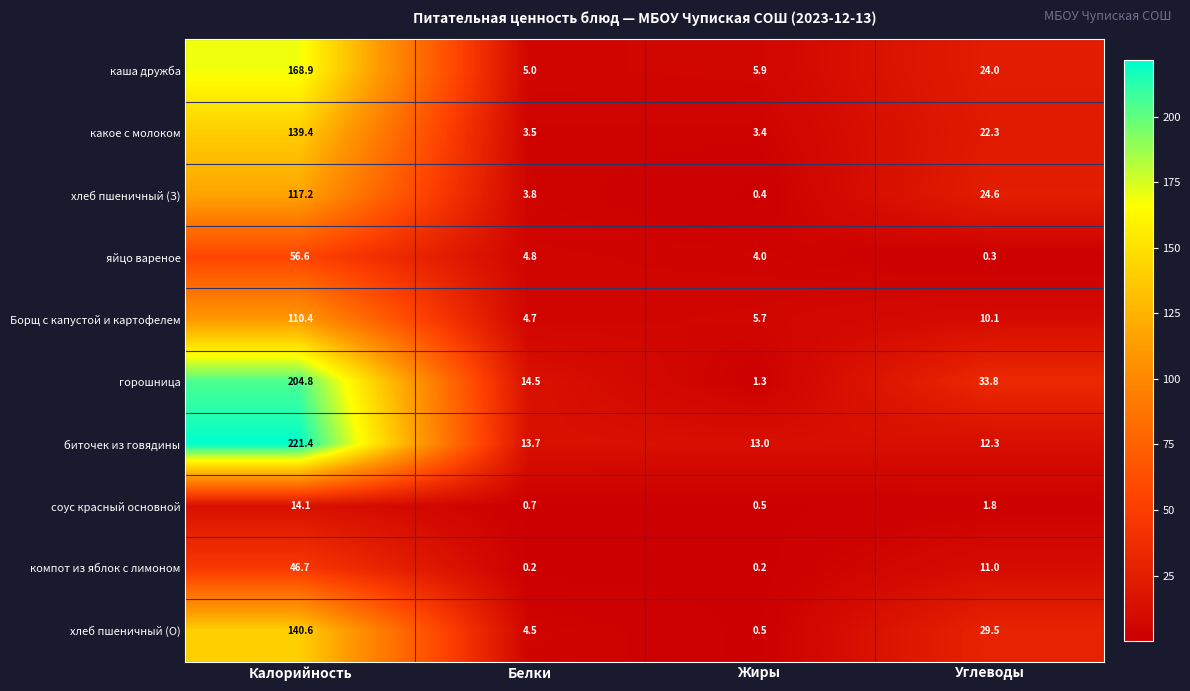

What is the difference between the maximum and minimum values in the соус красный основной series?

13.6